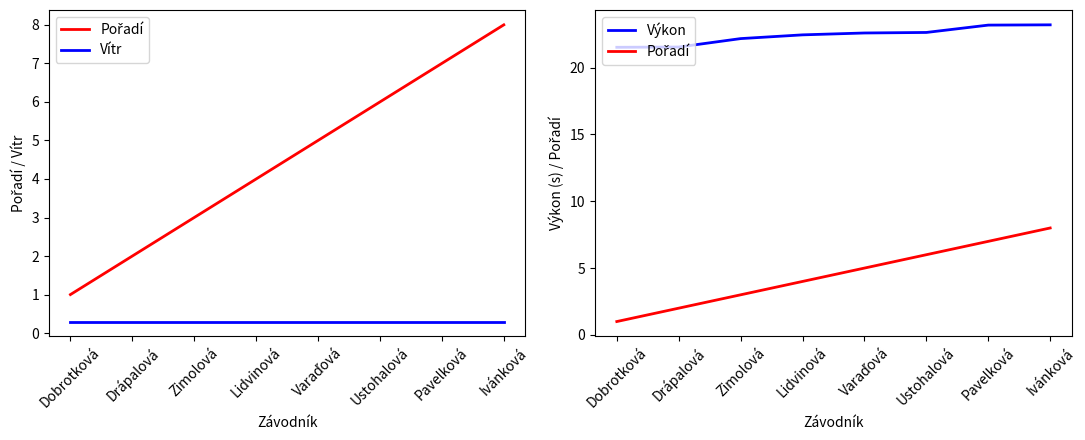

Which series has the largest total across all categories?

Výkon